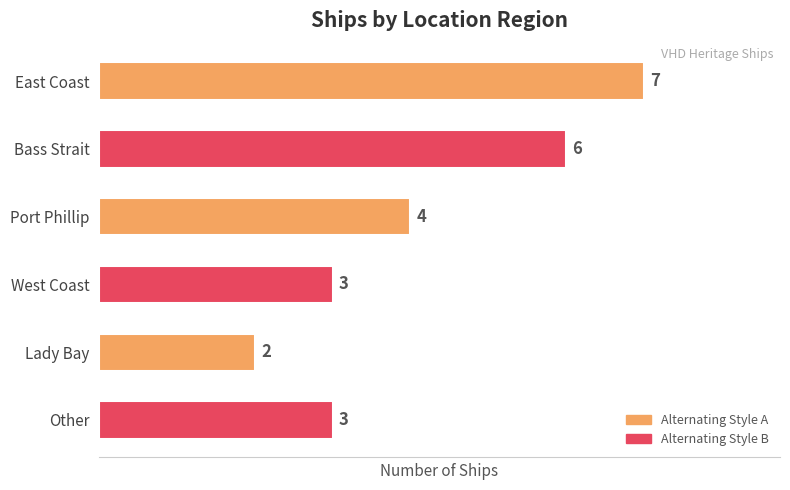

What is the difference between the second highest and minimum values?

4